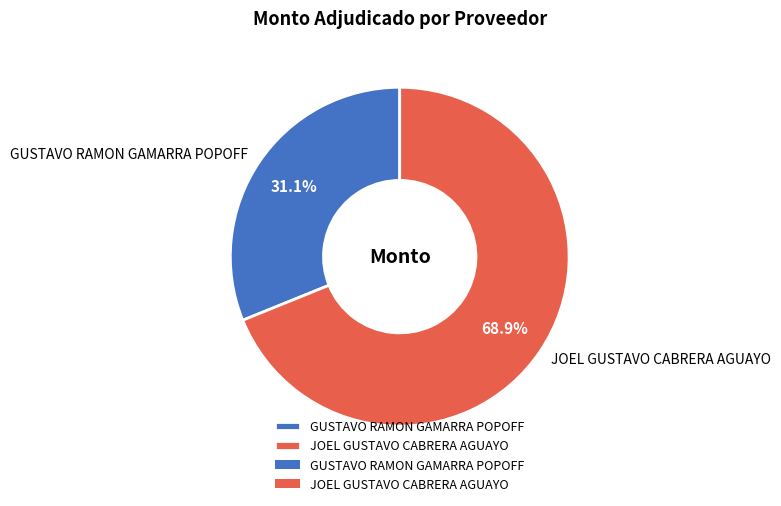

Between JOEL GUSTAVO CABRERA AGUAYO and GUSTAVO RAMON GAMARRA POPOFF, which is larger?

JOEL GUSTAVO CABRERA AGUAYO